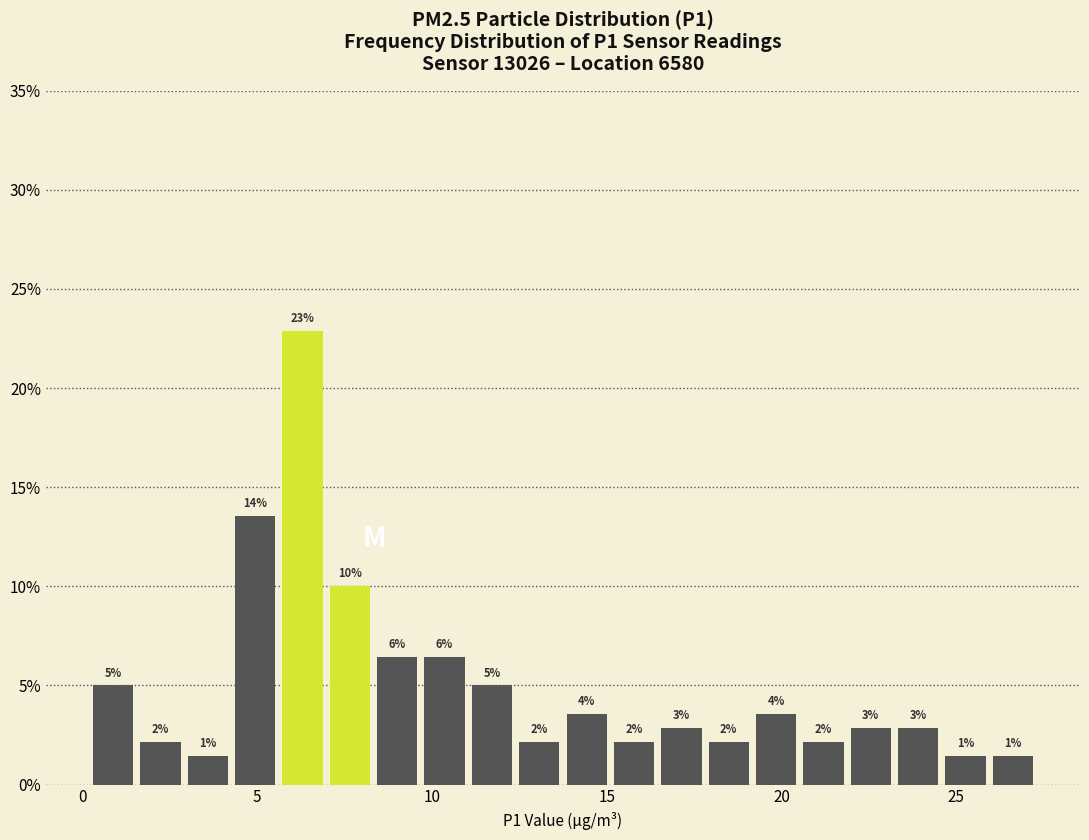

Read against the x-axis, roughly where is the centre of the tallest bar?

6.5